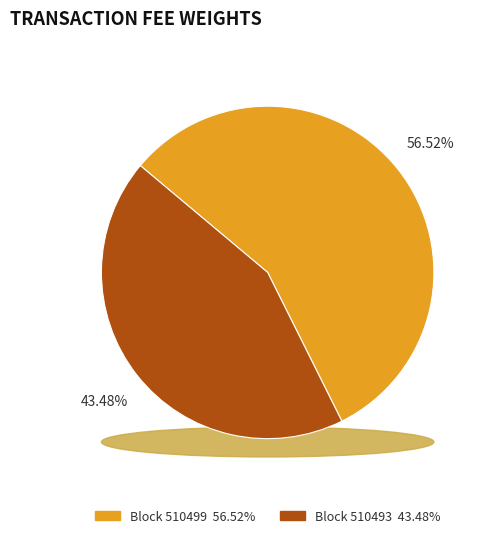

Rank the categories by value from lowest to highest.

510493, 510499